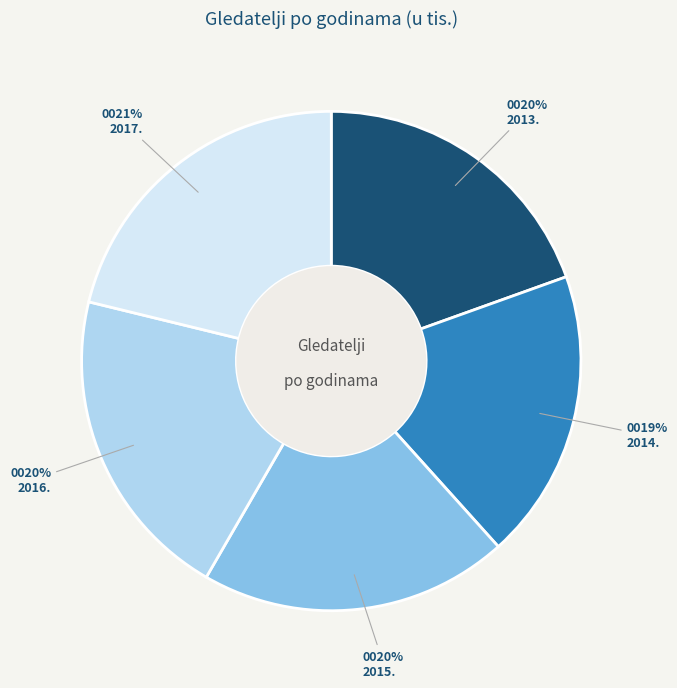

How many slices are in this pie chart?

5